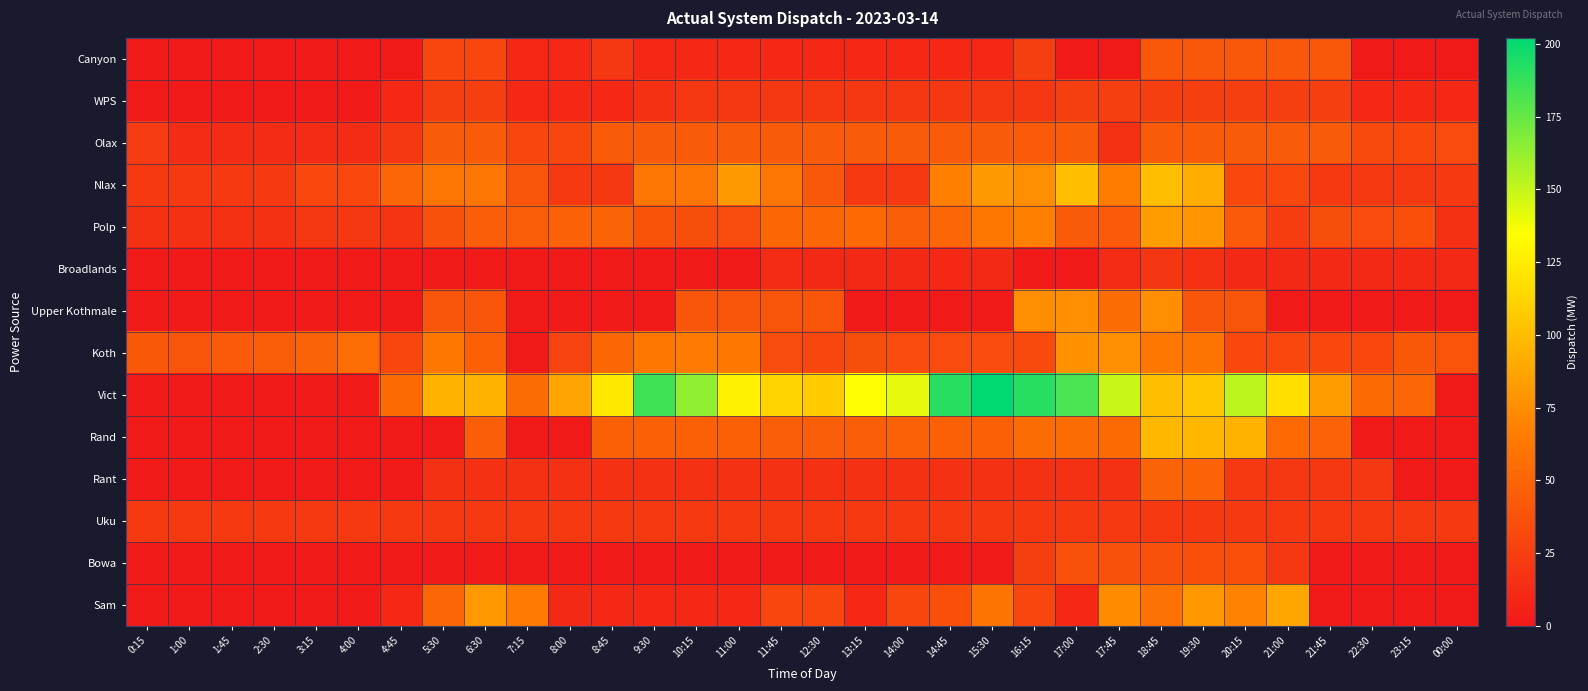

Which series has the largest total across all categories?

Vict